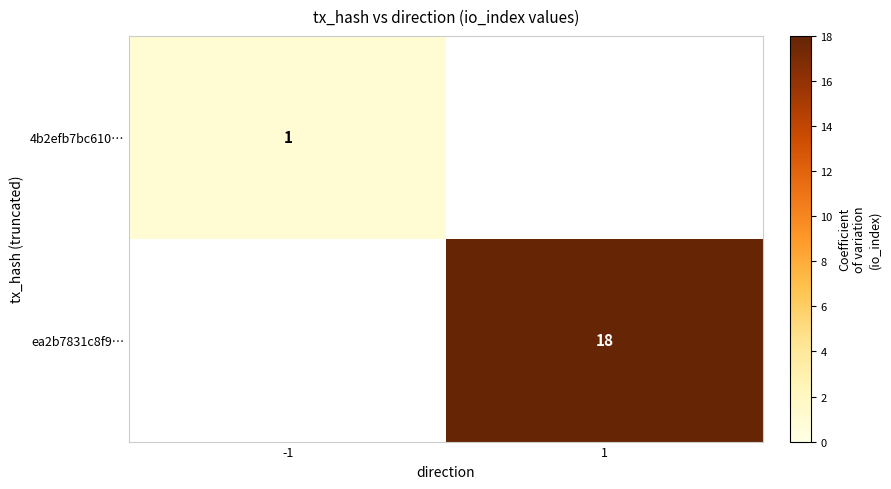

The value of 4b2efb7bc610… at -1 is 1. True or false?

True